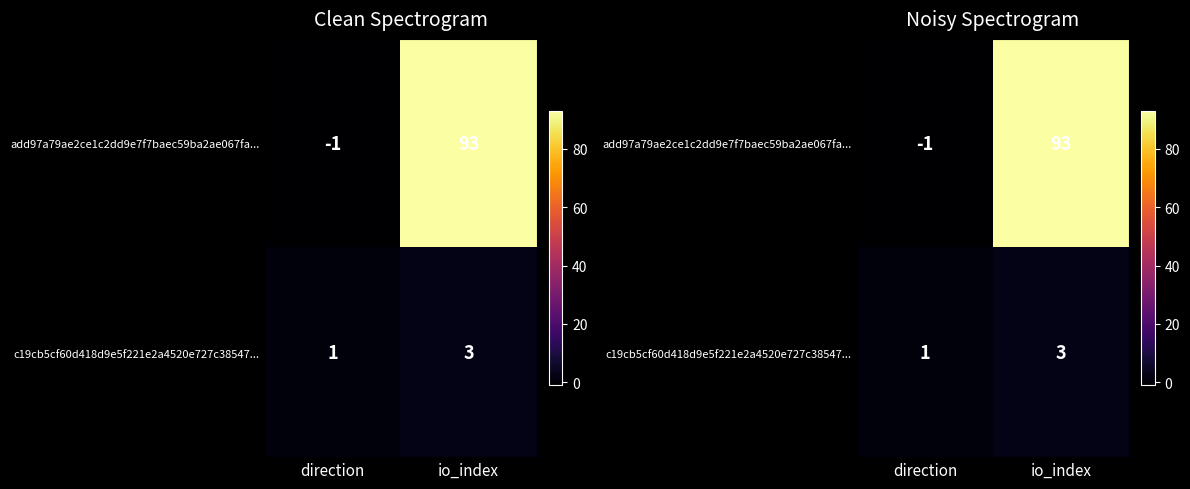

Which has a higher value, direction or io_index?

io_index